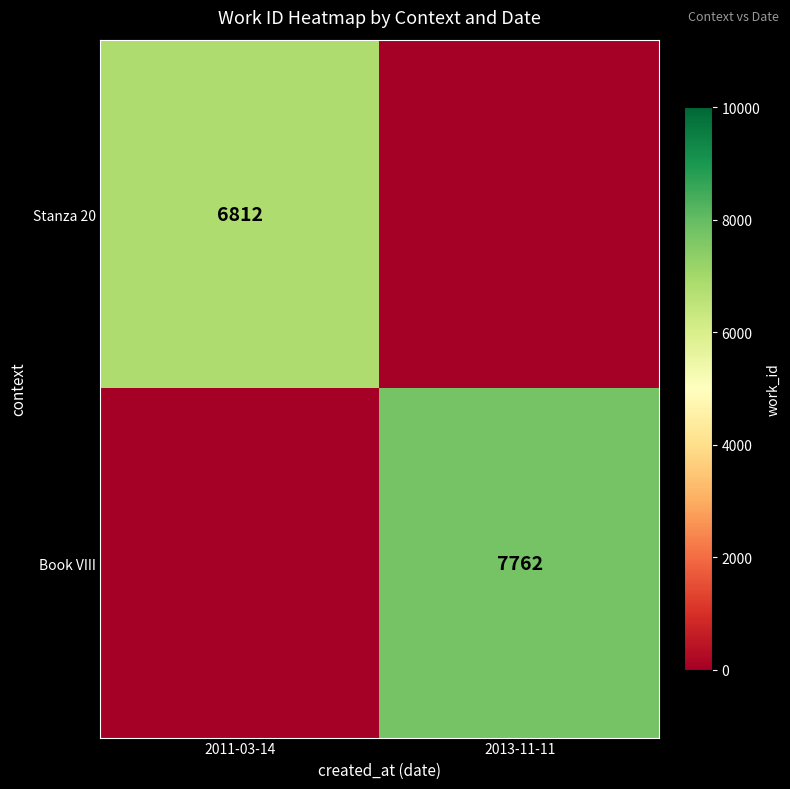

Is it true that Book VIII equals 7762 at 2013-11-11?

True